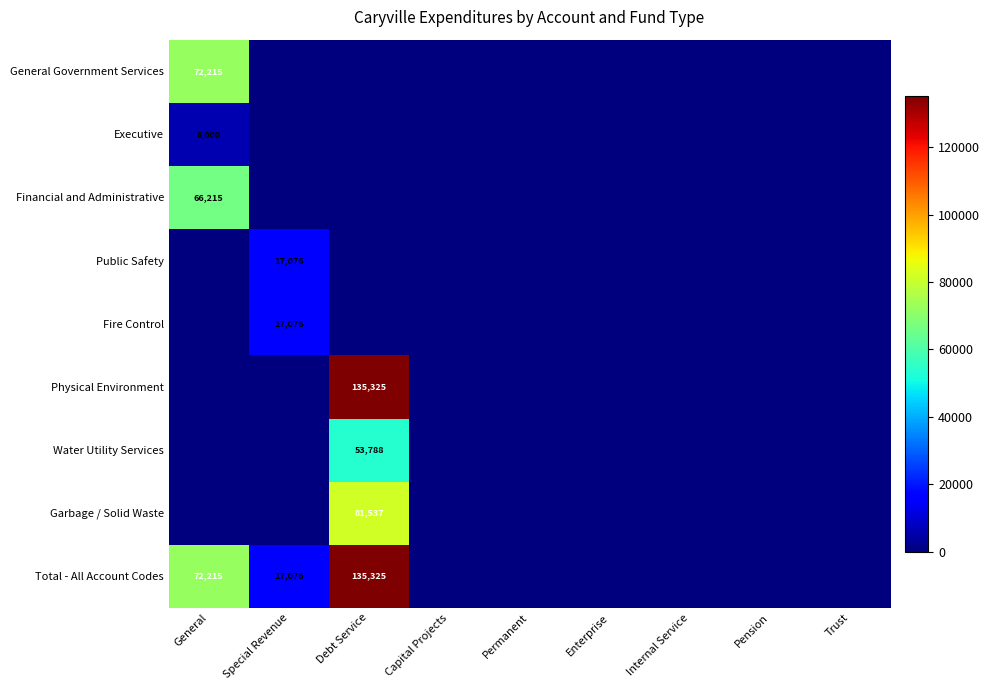

How many data points in Financial and Administrative are above 0?

1